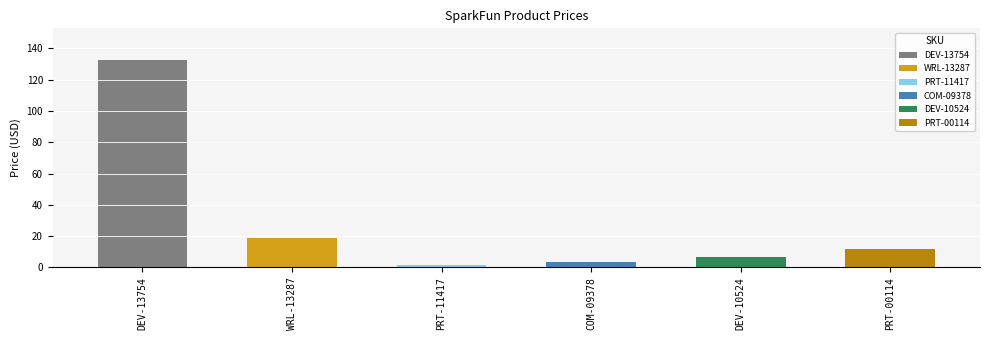

At which category does the chart reach its peak across all series?

DEV-13754